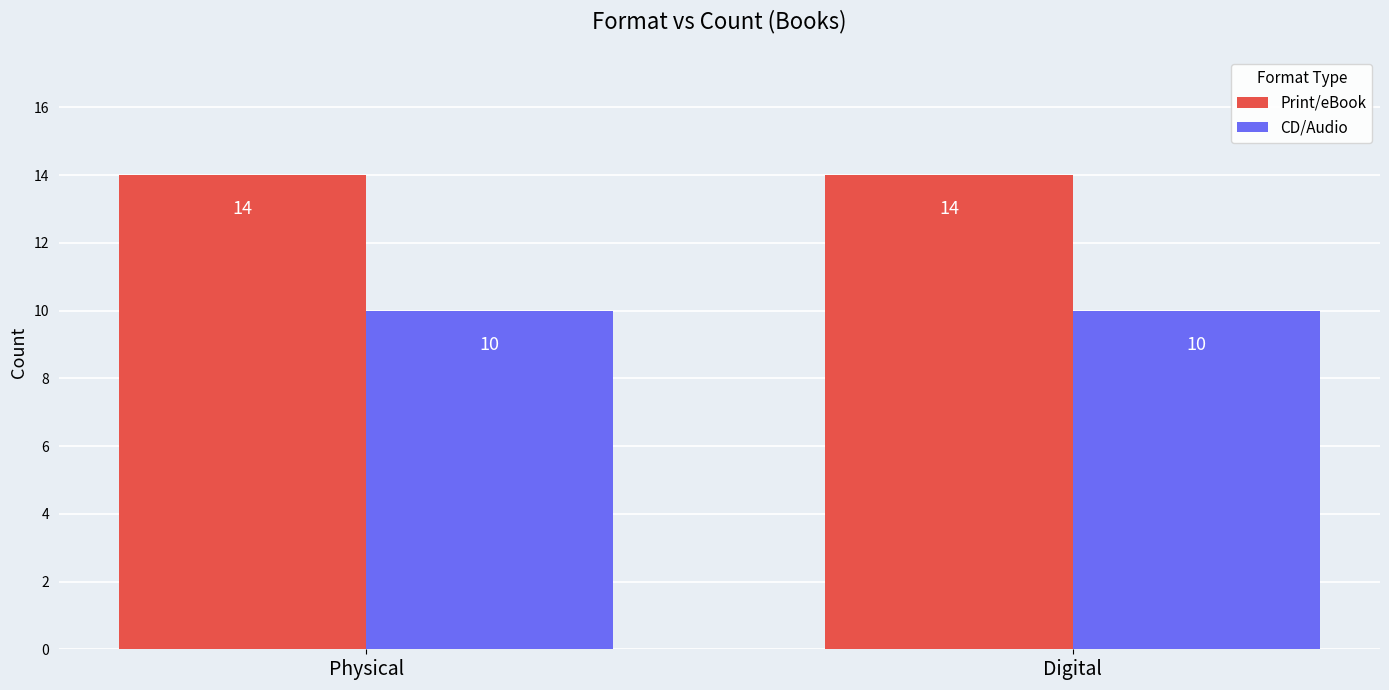

What is the spread (max minus min) of values at Physical?

4